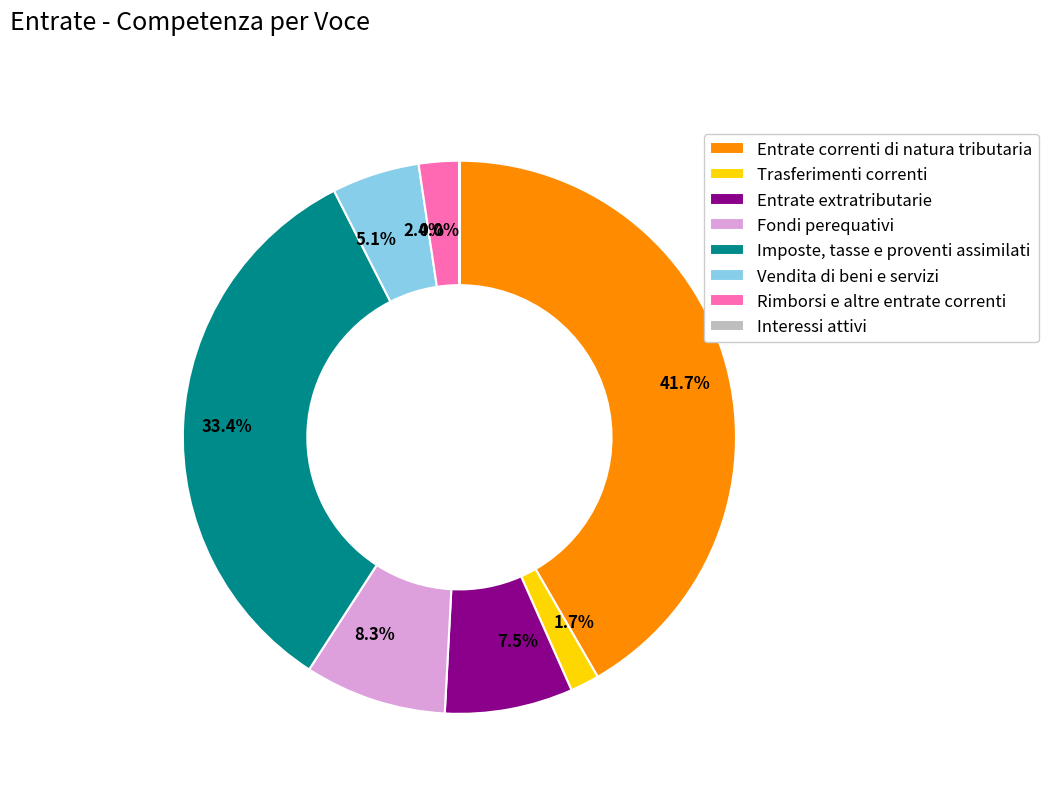

What is the change in value from Trasferimenti correnti to Rimborsi e altre entrate correnti?

+82589.9